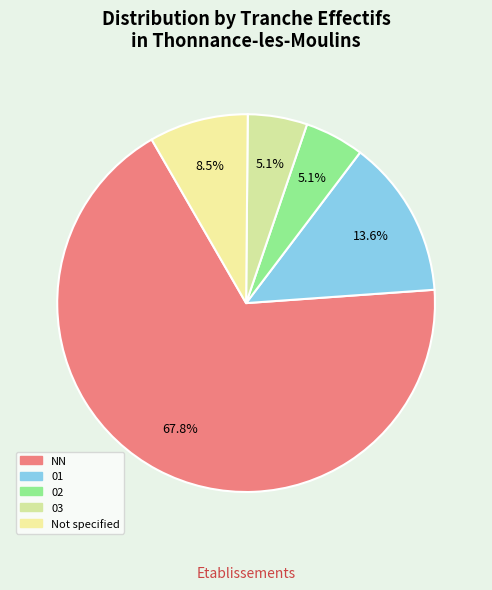

How many segments does this pie chart have?

5